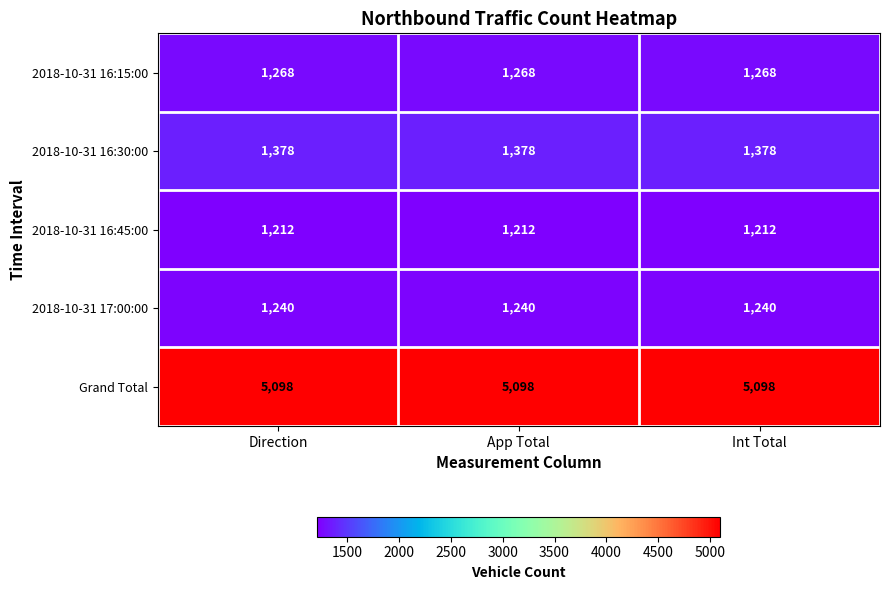

What value does the 2018-10-31 16:15:00 series have at Direction?

1268